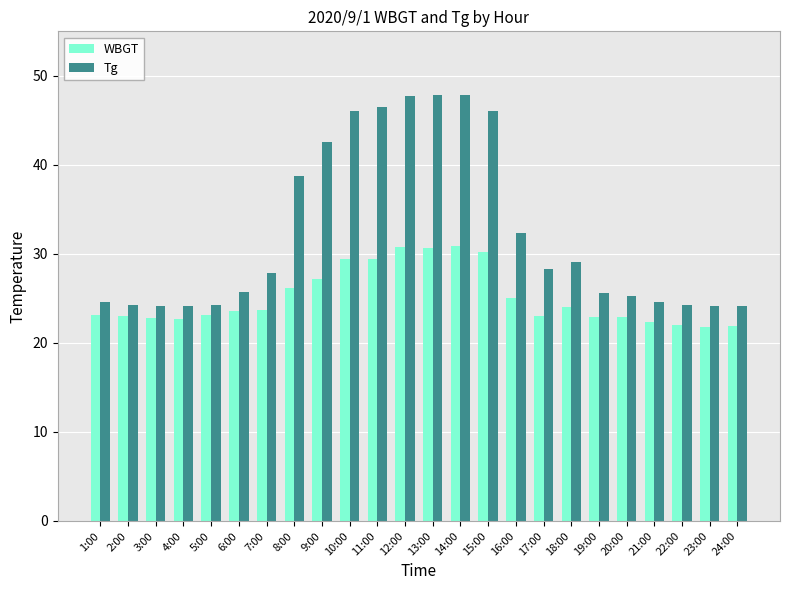

What is the label of the 9th bar from the right?

16:00